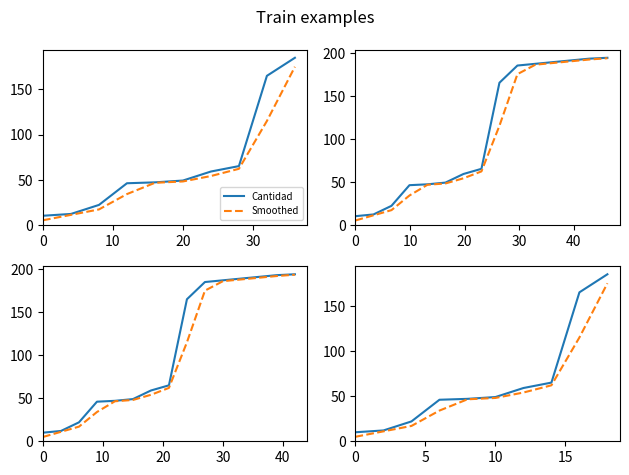

What is the difference between the maximum and minimum values in the Smoothed series?

170.0